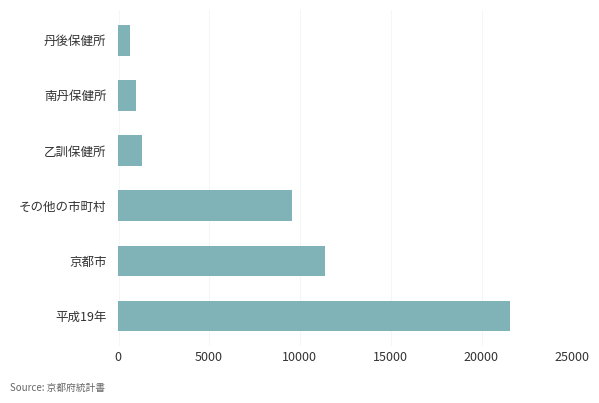

List the labels in order of value, smallest first.

丹後保健所, 南丹保健所, 乙訓保健所, その他の市町村, 京都市, 平成19年